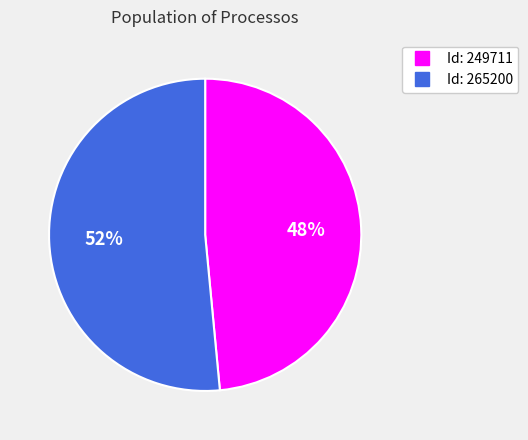

Is there any slice that represents more than half of the pie?

Yes